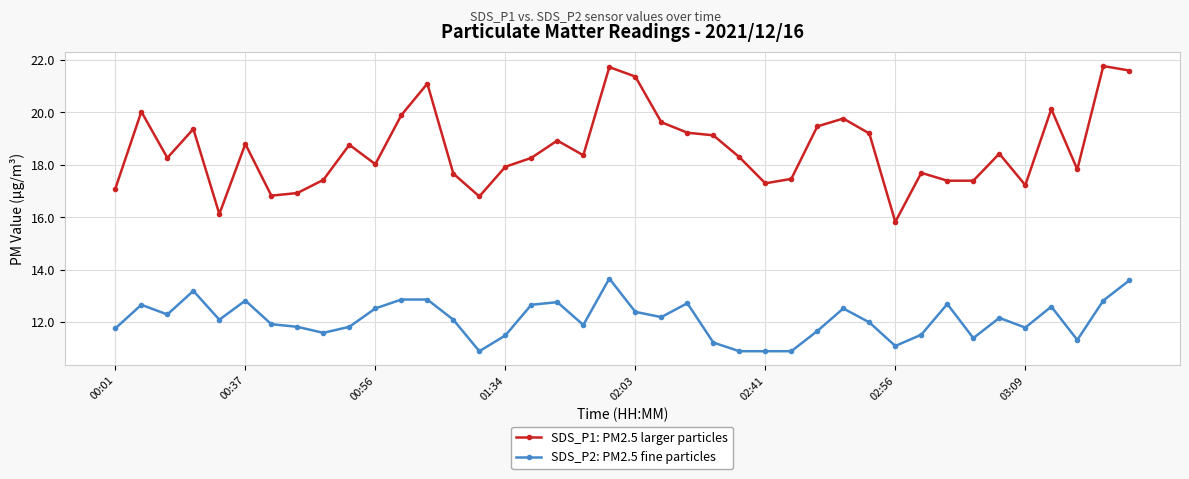

Rank the series by their maximum value, from lowest to highest.

SDS_P2: PM2.5 fine particles, SDS_P1: PM2.5 larger particles